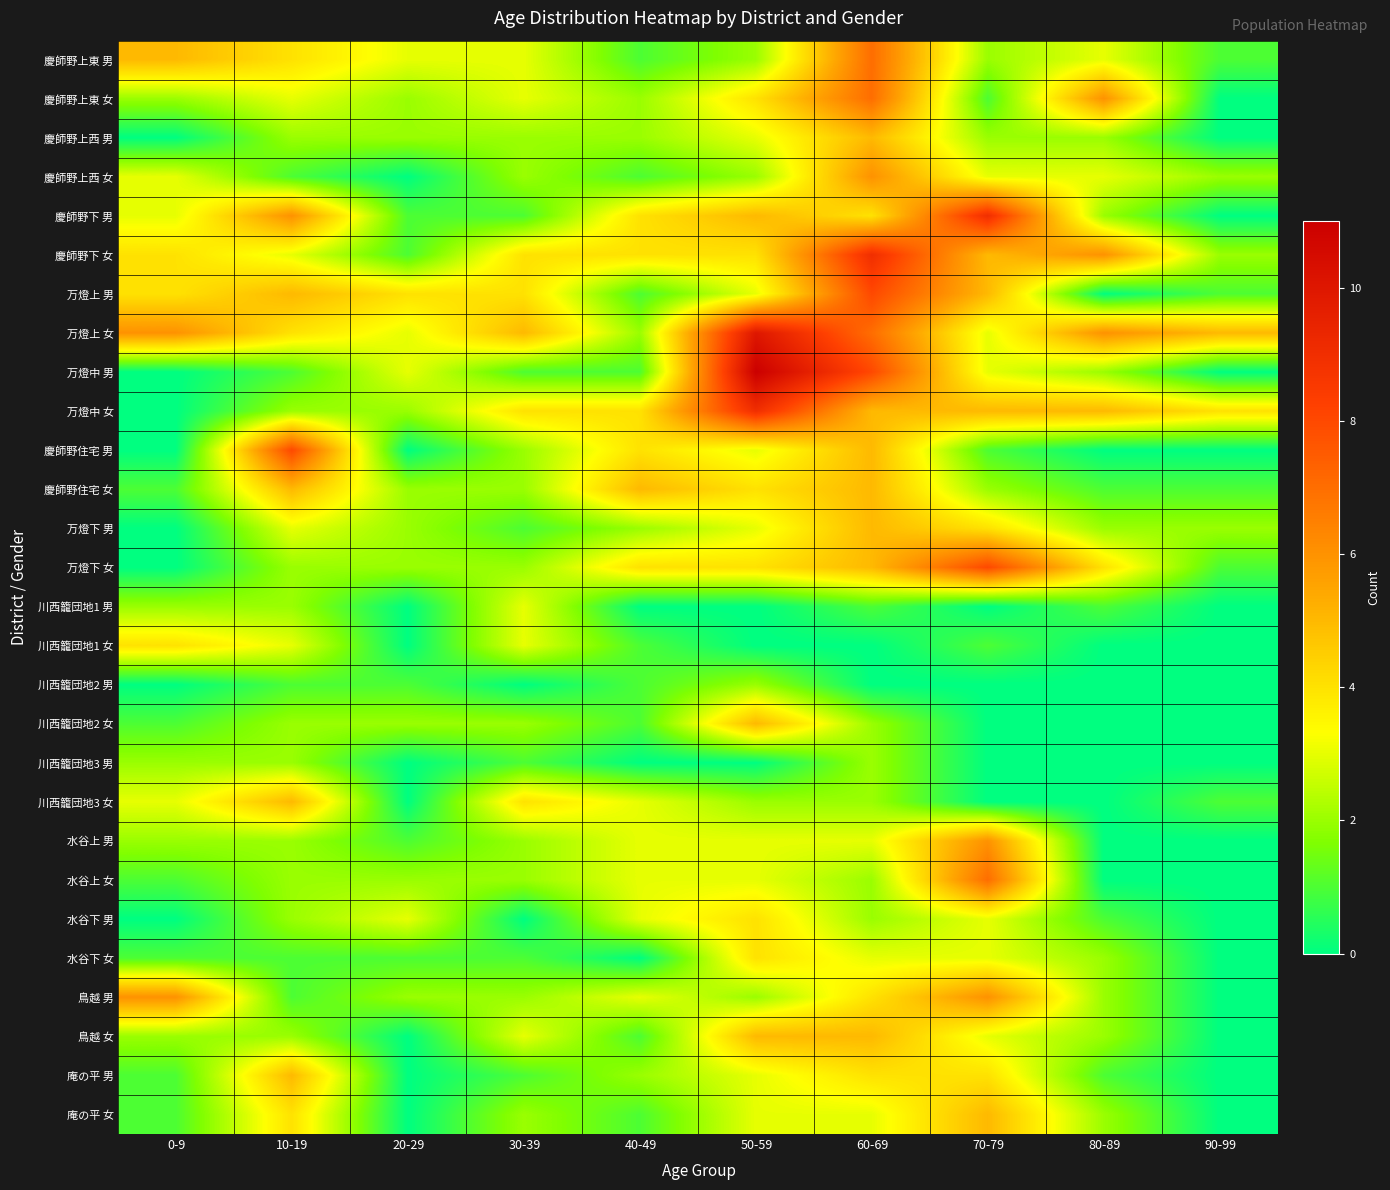

At 0-9, list the series in order from largest to smallest.

万燈上 女, 鳥越 男, 慶師野上東 男, 慶師野下 女, 万燈上 男, 川西籠団地1 女, 慶師野上西 女, 慶師野下 男, 川西籠団地3 女, 慶師野上東 女, 川西籠団地1 男, 川西籠団地3 男, 水谷上 男, 鳥越 女, 慶師野住宅 女, 川西籠団地2 女, 水谷上 女, 水谷下 女, 庵の平 男, 庵の平 女, 慶師野上西 男, 万燈中 男, 万燈中 女, 慶師野住宅 男, 万燈下 男, 万燈下 女, 川西籠団地2 男, 水谷下 男